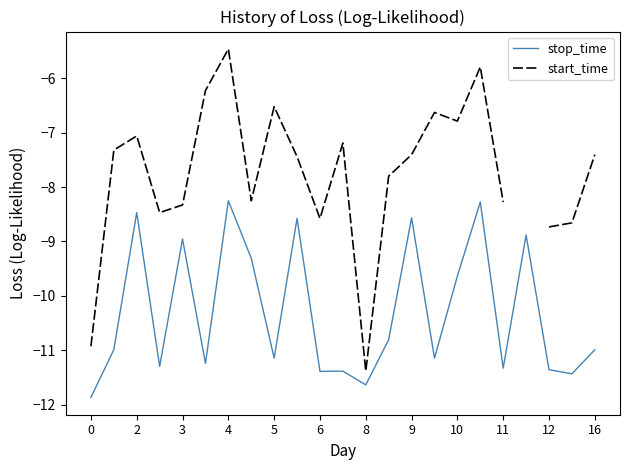

Is it true that stop_time equals -11.3 at 11?

True